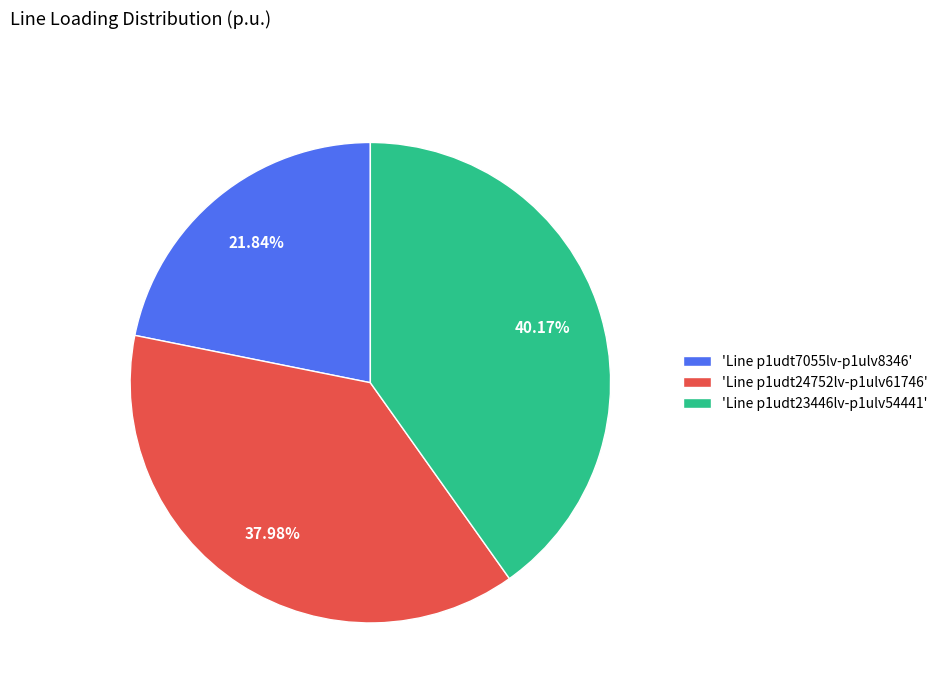

Is 'Line p1udt23446lv-p1ulv54441' the majority of the pie?

No